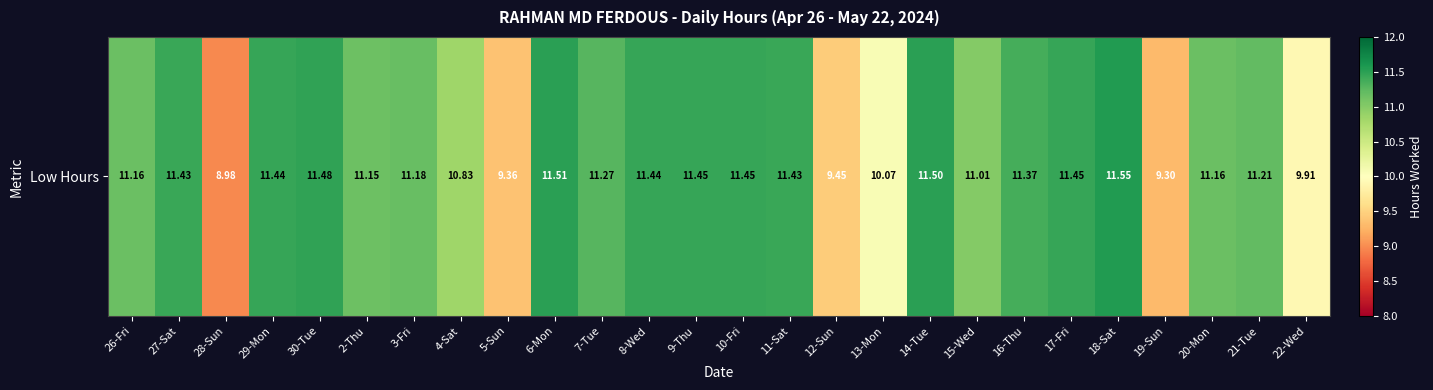

What is the average value?

10.9